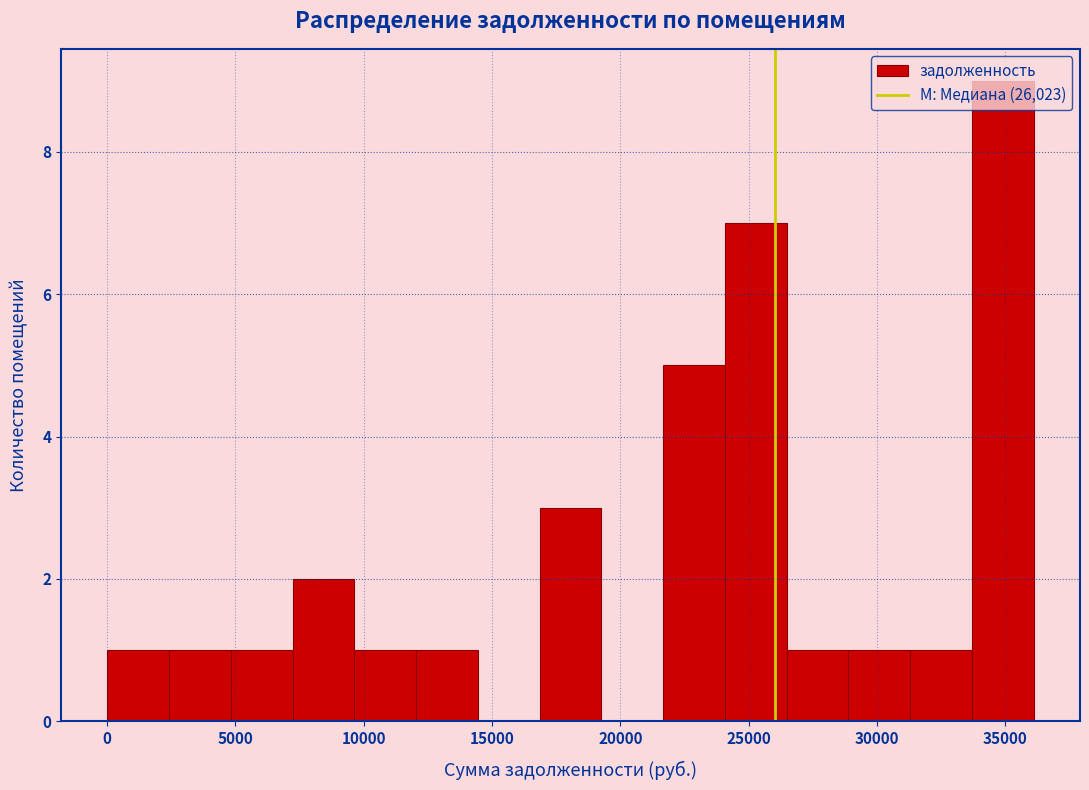

Reading left to right, list every bar in this chart as the range it spans on the x-axis followed by its height. Neither the bar edges nor the heights are printed on the chart, so give them approximately, as read against the axes.

0 to 2500: 1
2500 to 5000: 1
5000 to 7000: 1
7000 to 9500: 2
9500 to 12000: 1
12000 to 14500: 1
14500 to 17000: 0
17000 to 19500: 3
19500 to 21500: 0
21500 to 24000: 5
24000 to 26500: 7
26500 to 29000: 1
29000 to 31500: 1
31500 to 33500: 1
33500 to 36000: 9